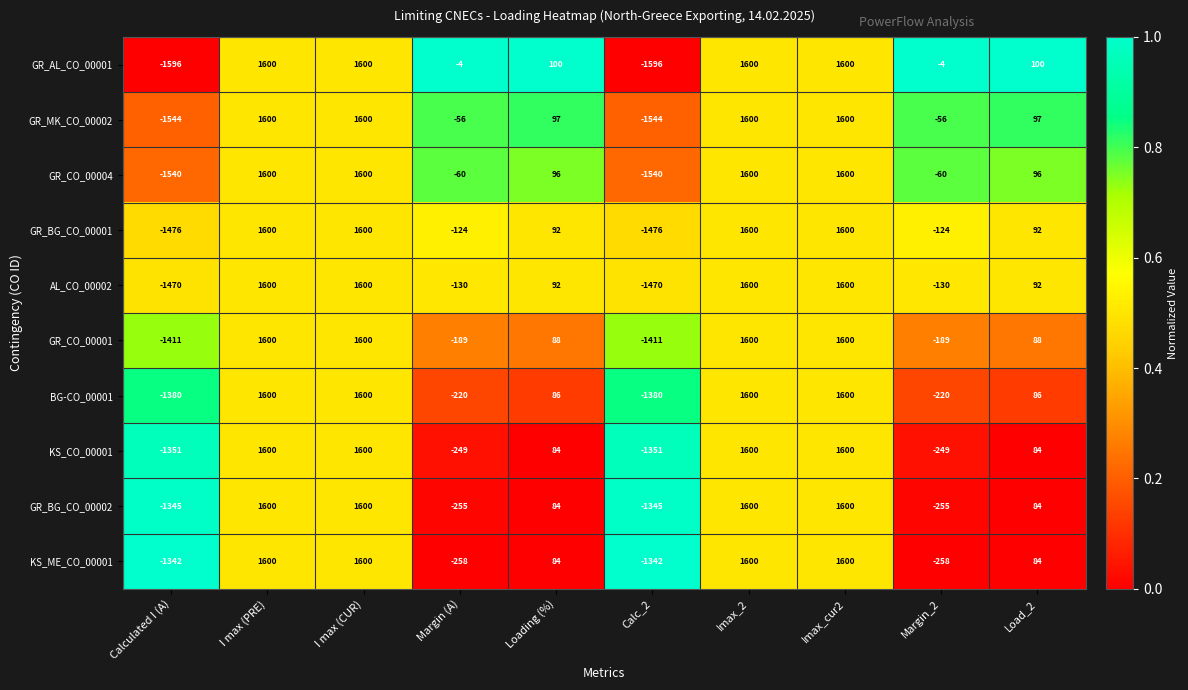

What is the sum of all GR_BG_CO_00001 values?

3384